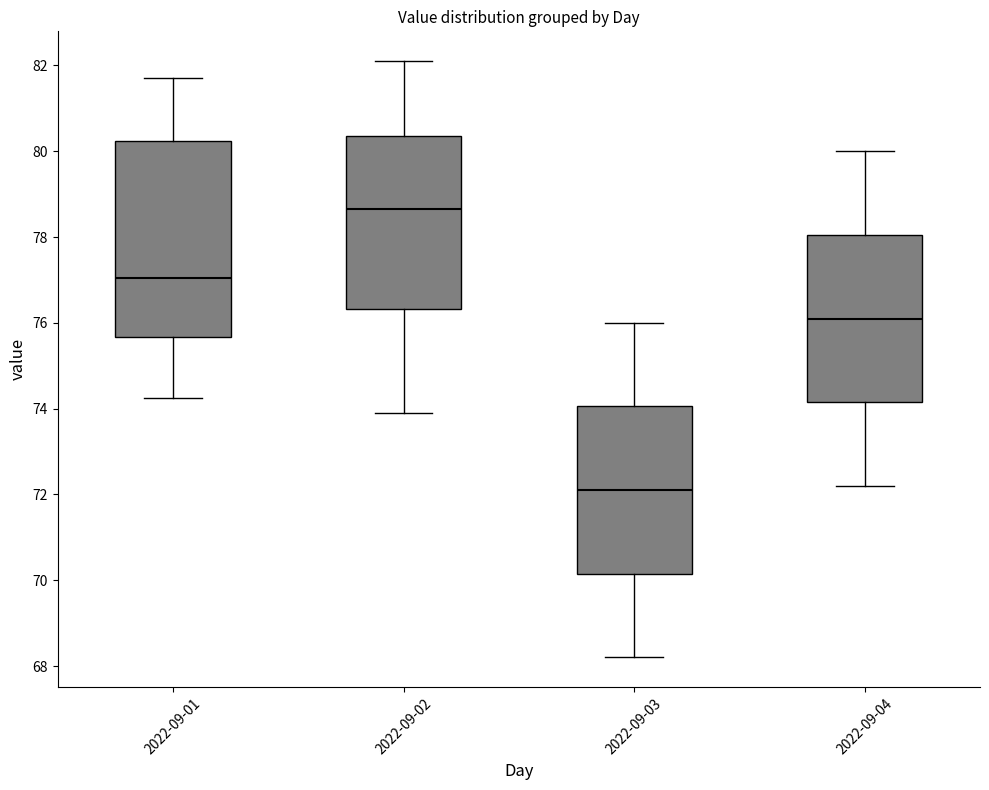

Which box is the tallest, from its lower edge to its upper edge?

2022-09-01